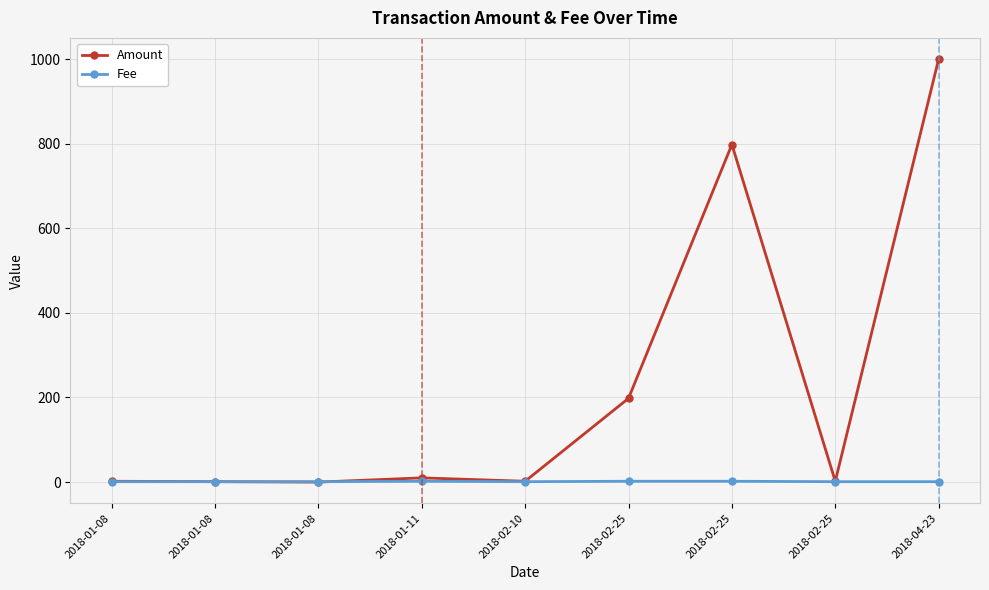

Is this an area chart (filled region under the line)?

No